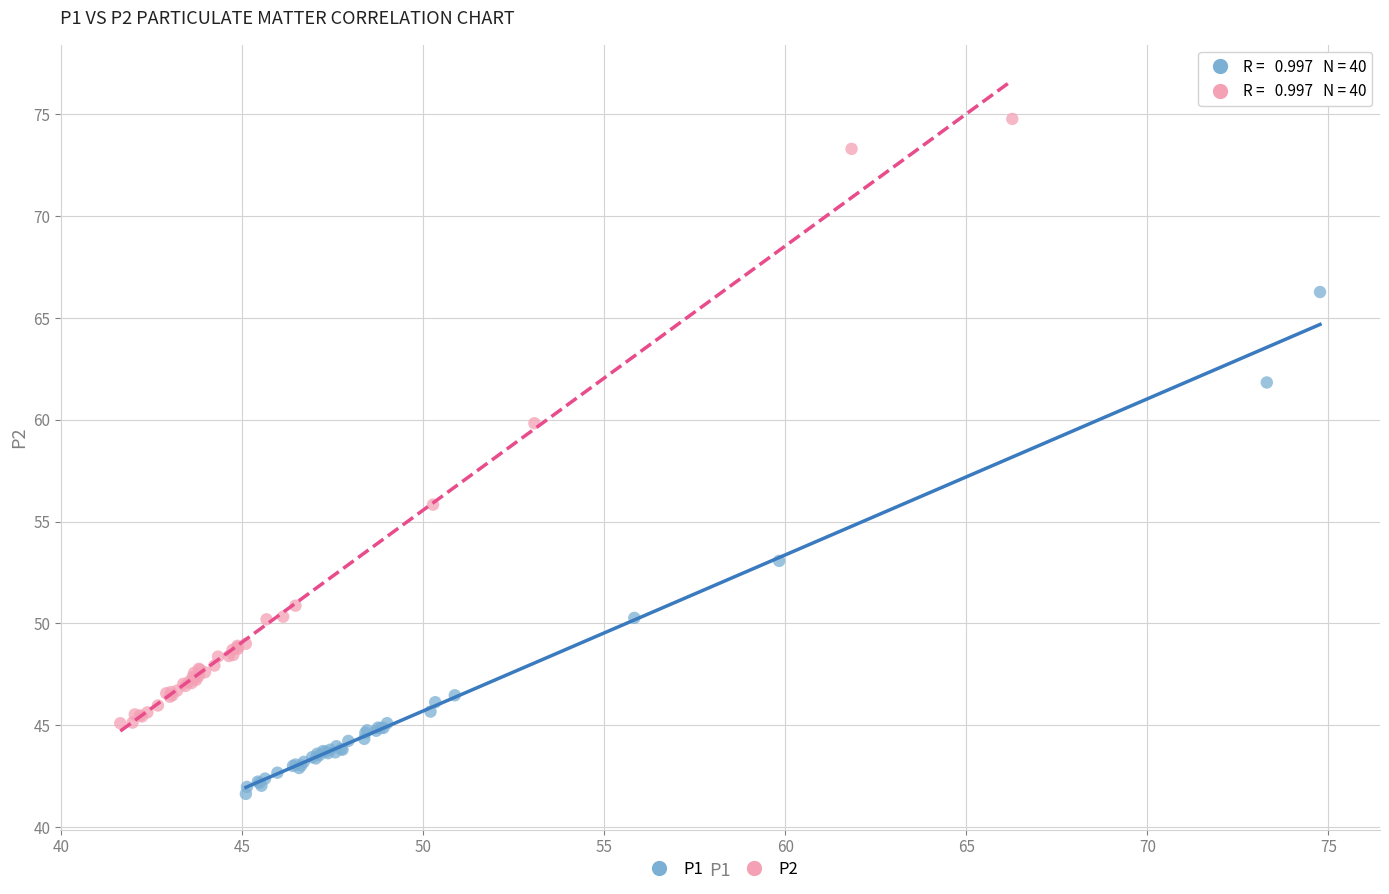

Which series reaches the maximum Y coordinate?

P2